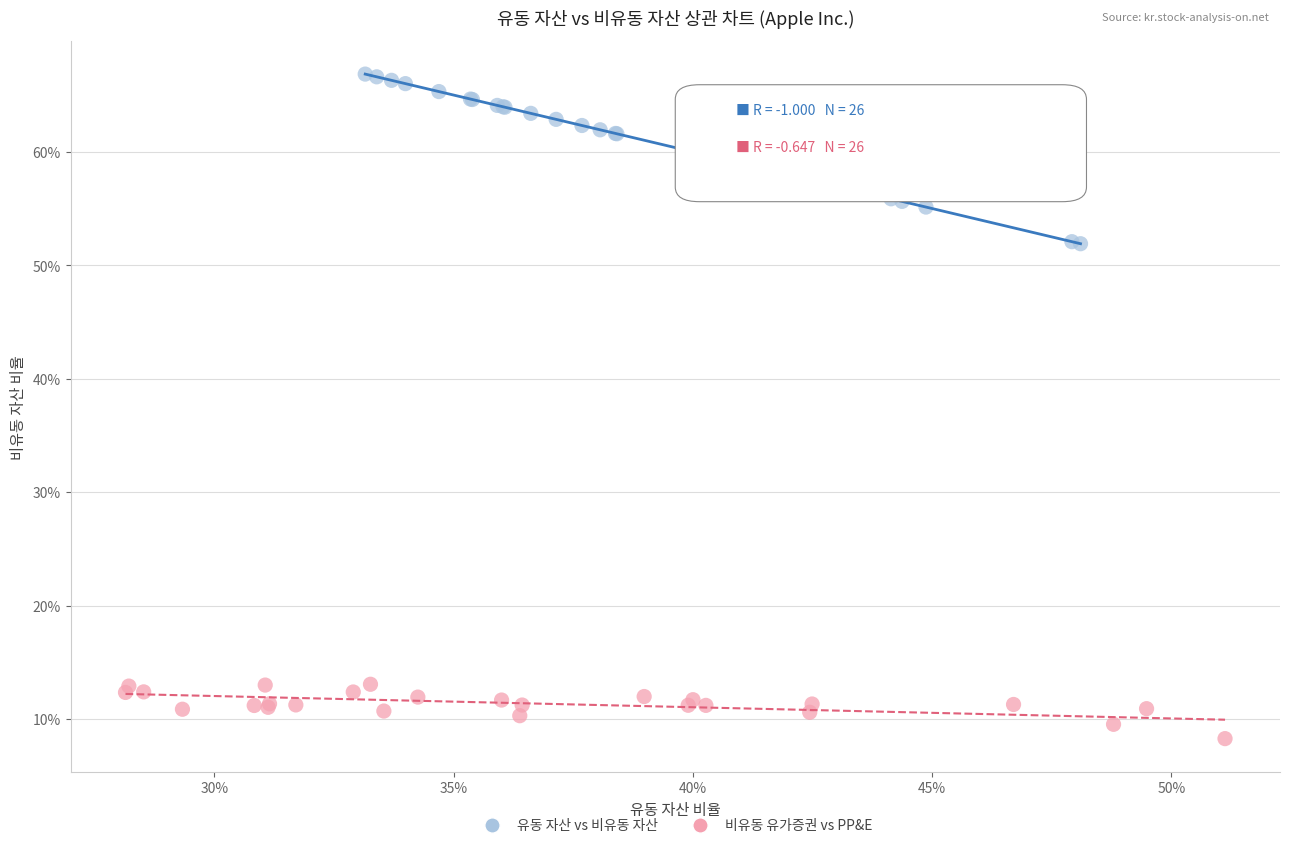

What are all the series names shown in the legend?

유동 자산 vs 비유동 자산, 비유동 유가증권 vs PP&E